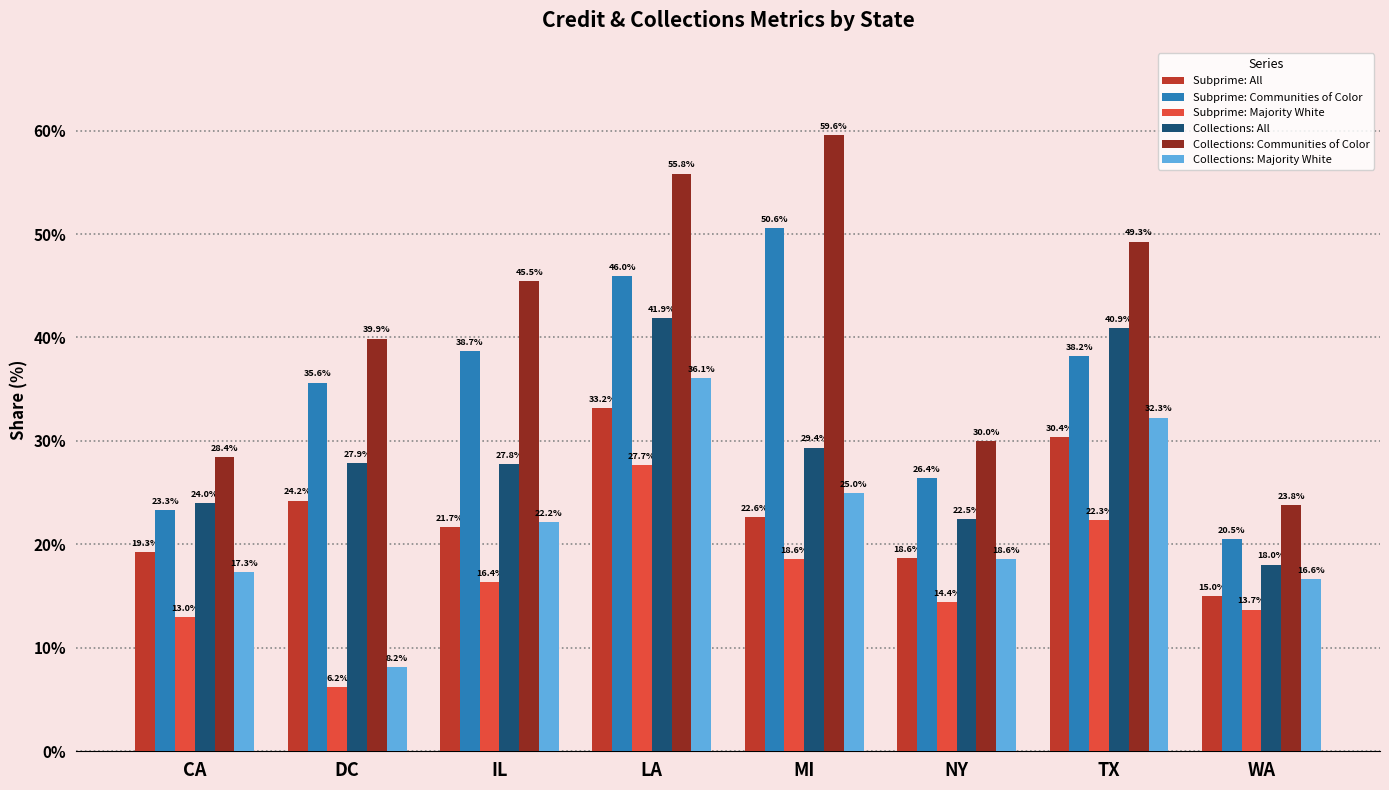

What is the greatest value displayed?

59.6